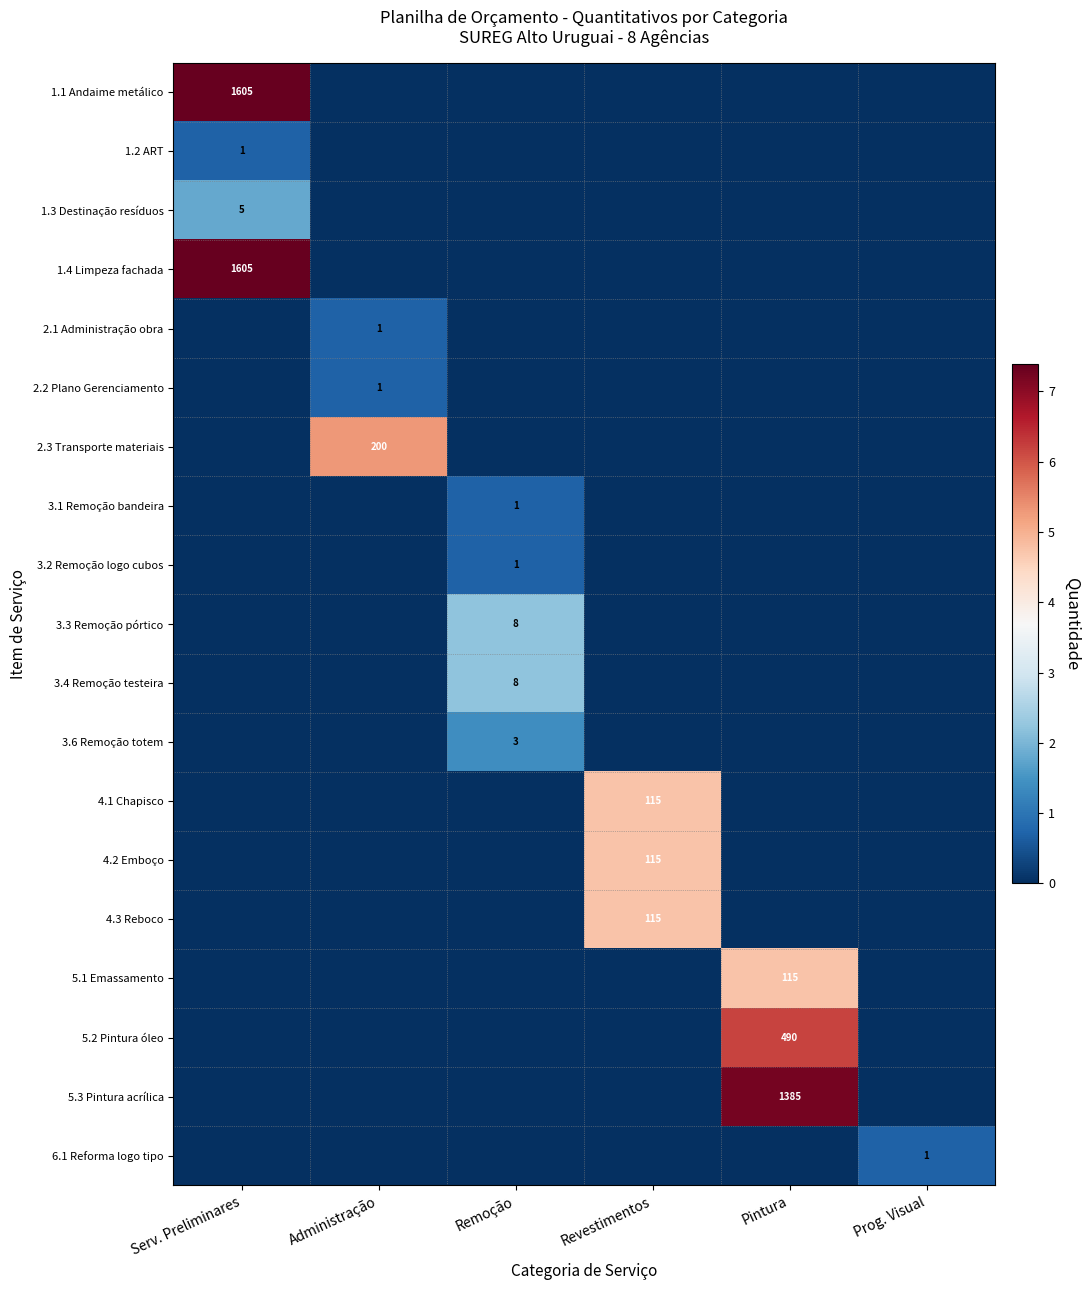

Which category has the highest value in the 5.1 Emassamento series?

Pintura